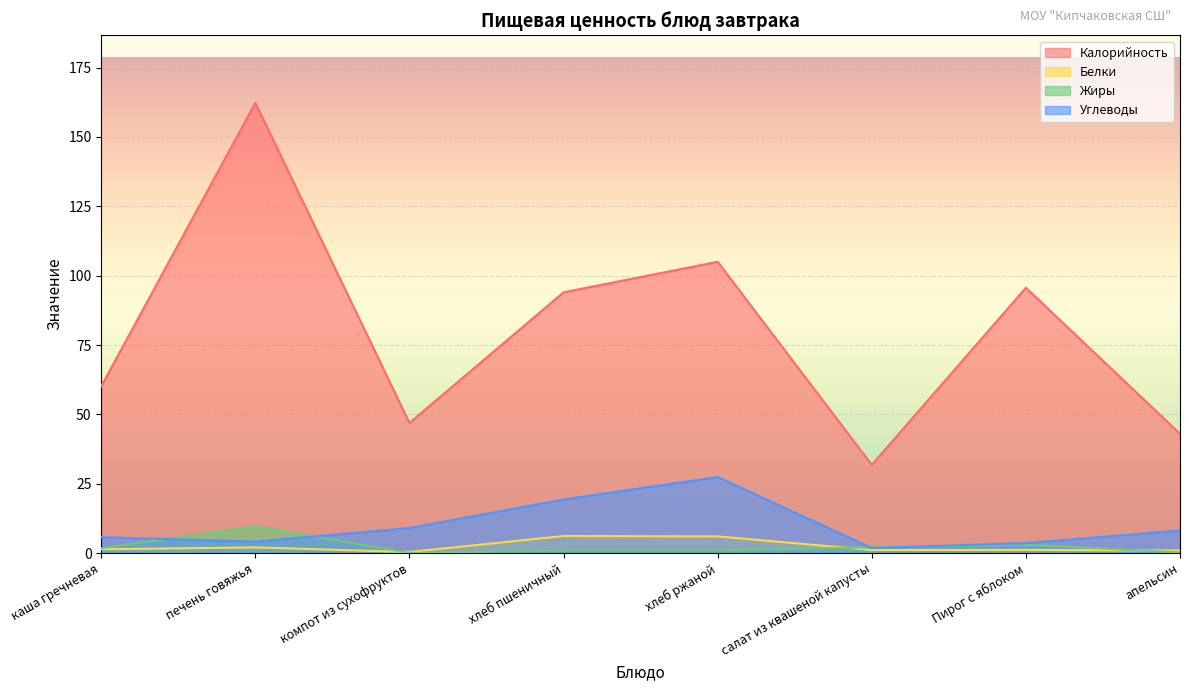

Is the value of Жиры at Пирог с яблоком greater than the value of Углеводы at компот из сухофруктов?

No